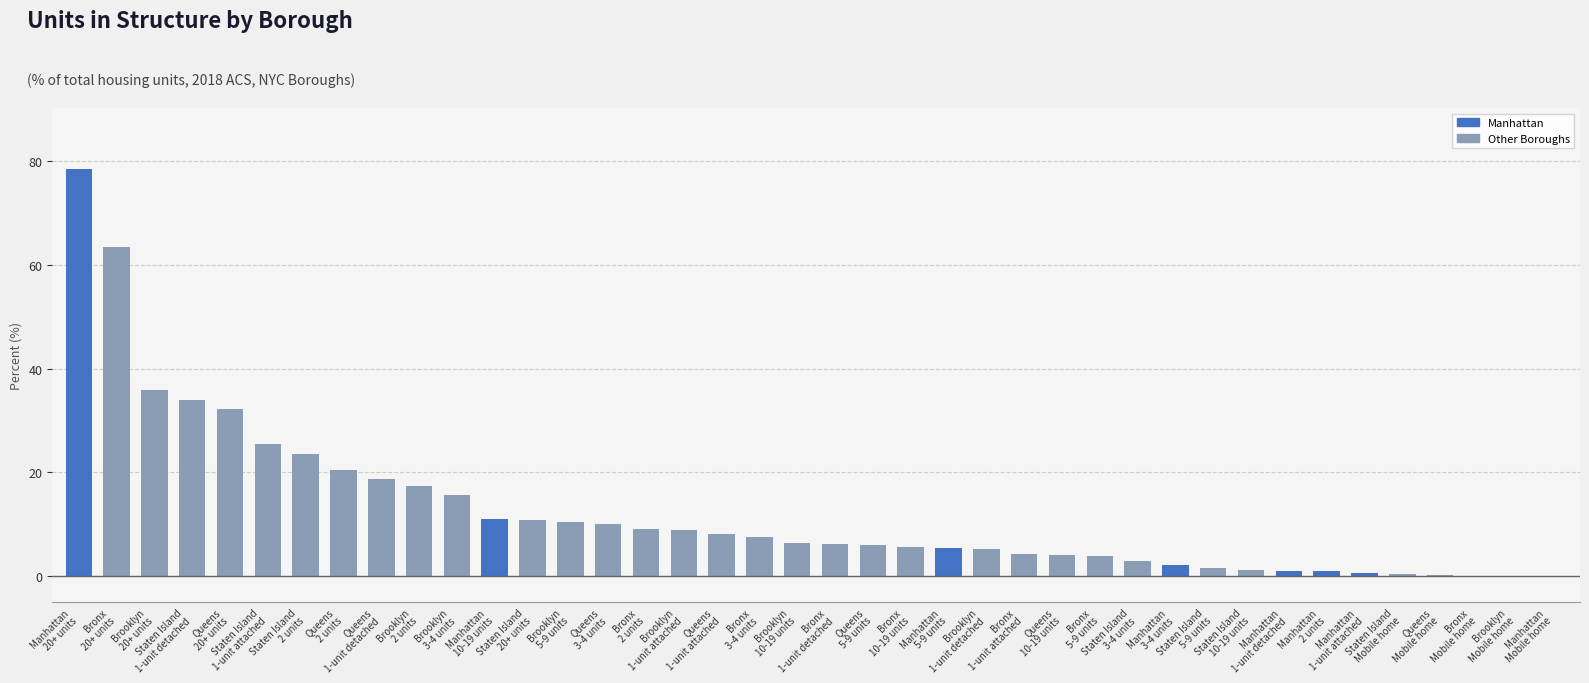

Count the number of categories in the chart.

40